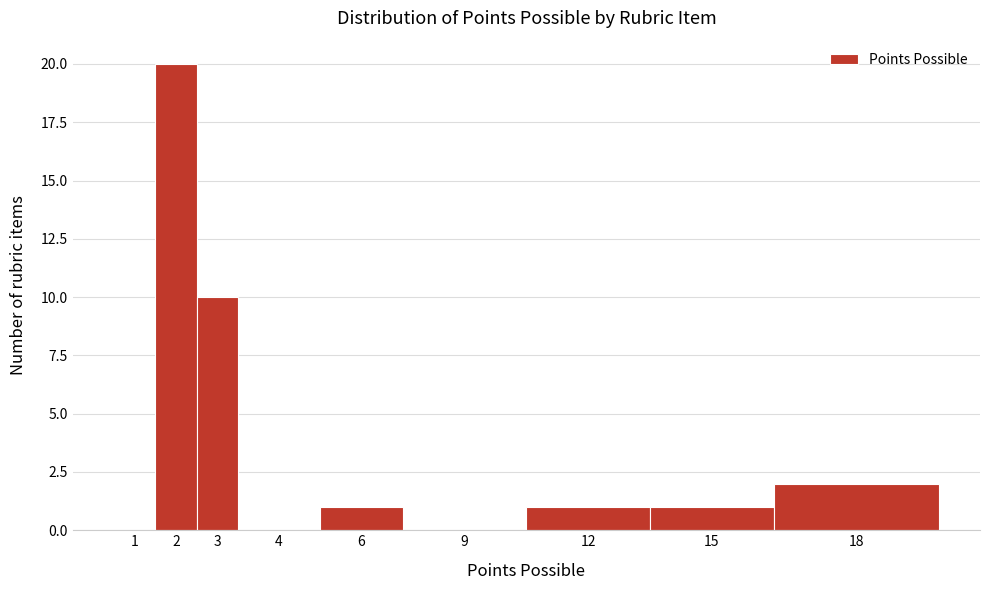

Reading left to right, what are all the values shown in this chart?

1=0	2=20	3=10	4=0	6=1	9=0	12=1	15=1	18=2